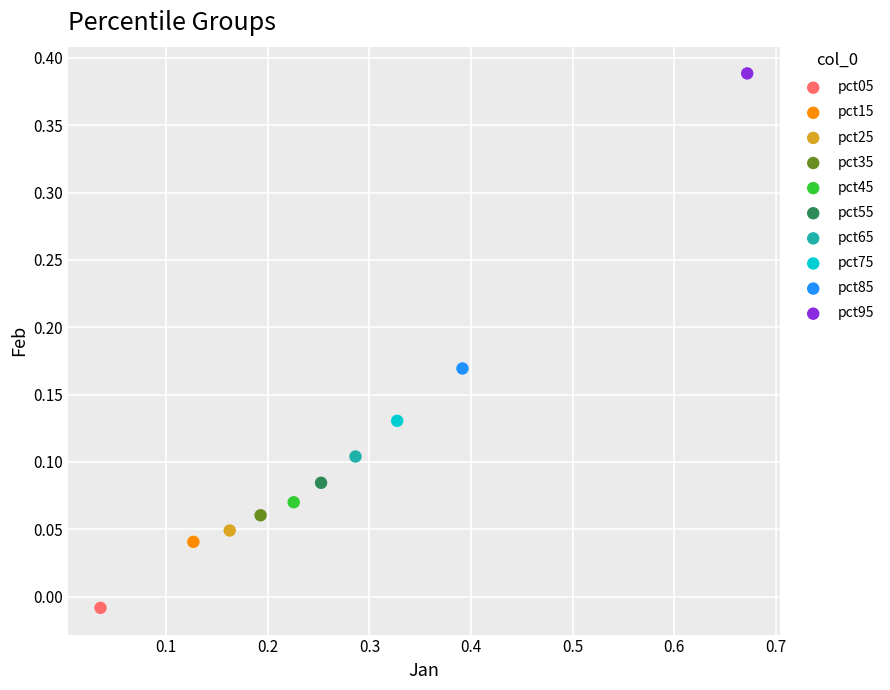

What are all the series names shown in the legend?

pct05, pct15, pct25, pct35, pct45, pct55, pct65, pct75, pct85, pct95